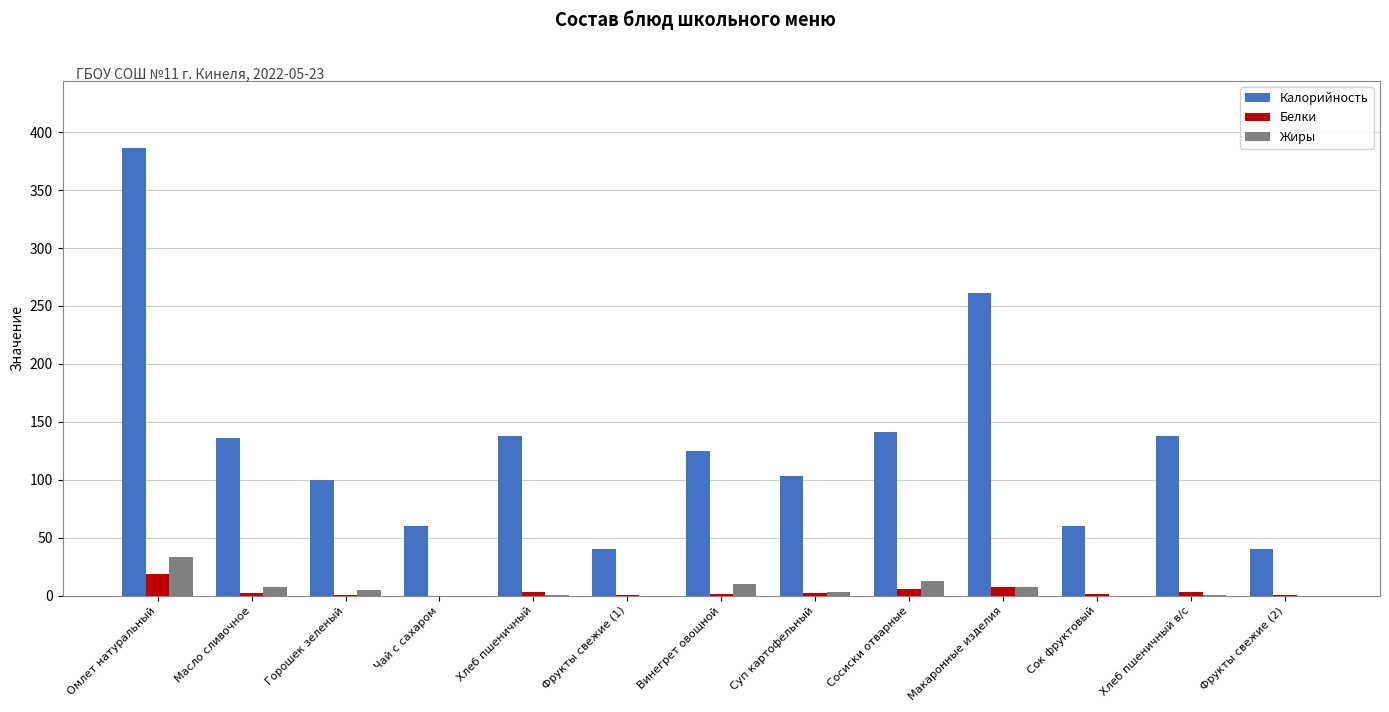

What is the approximate value of Жиры at Макаронные изделия?

7.7